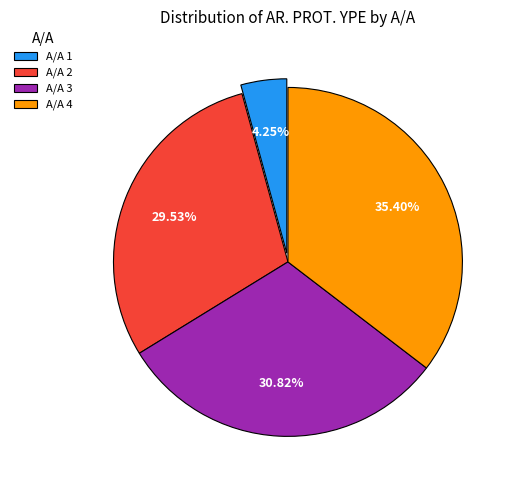

Which has a higher value, A/A 1 or A/A 3?

A/A 3